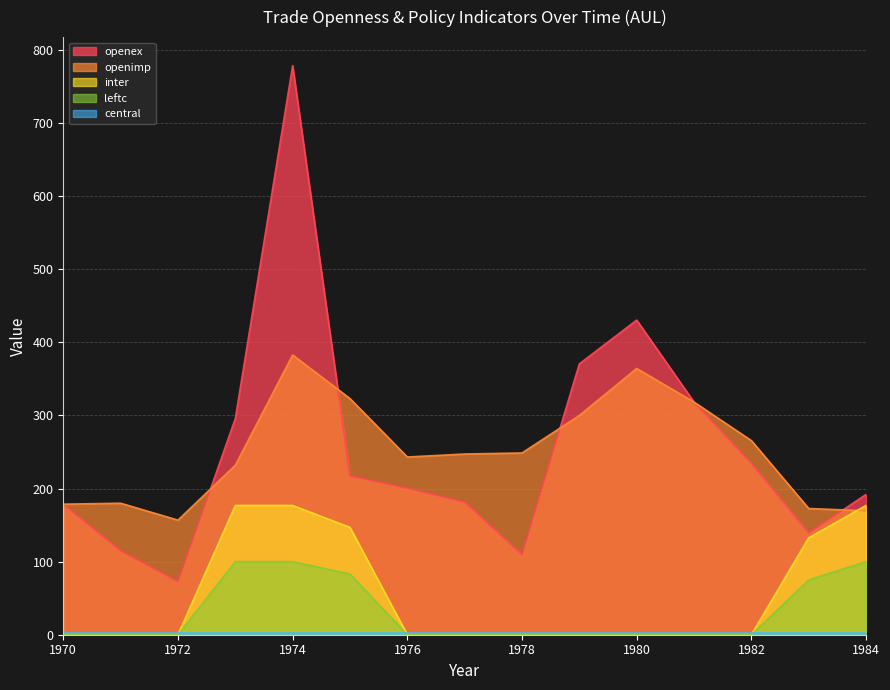

At which label is openimp closest to 269?

1982